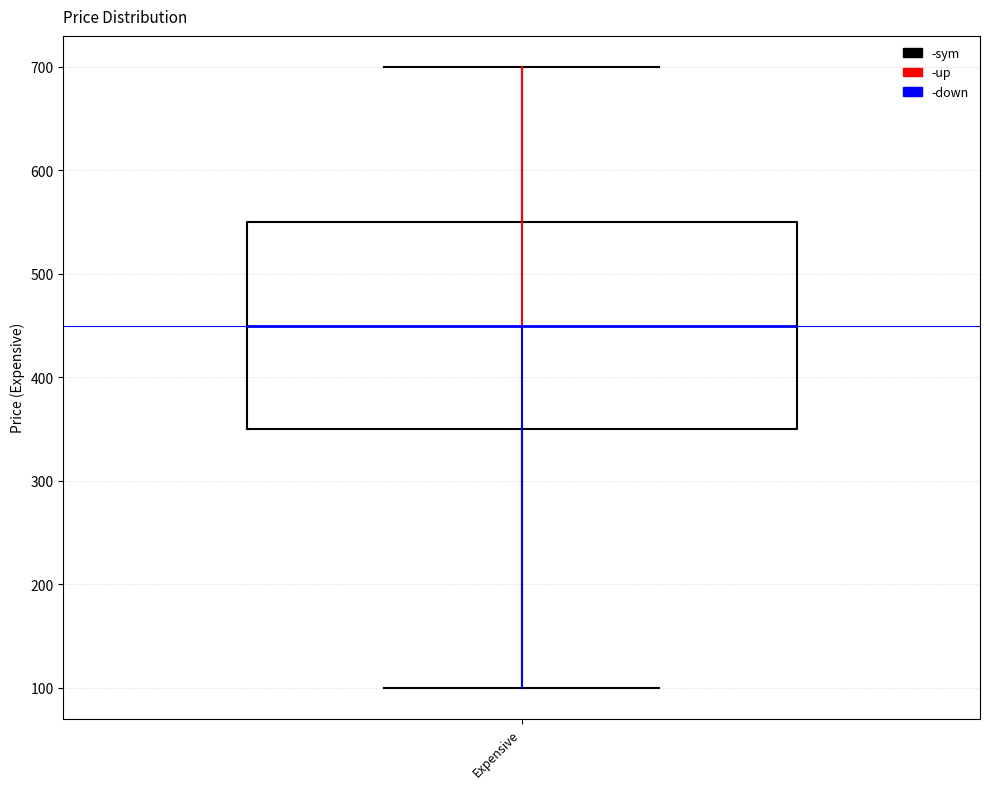

Where is the upper edge of the box for Expensive on the y-axis? The values are not printed on the chart, so give them approximately, as read against the axis.

550